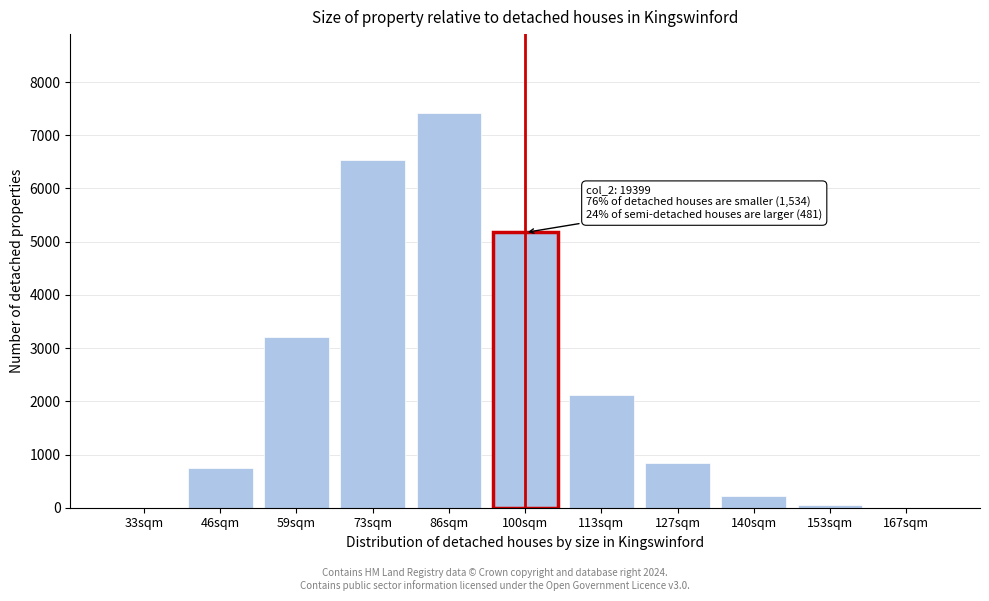

What is the change in value from 59sqm to 113sqm?

-1094